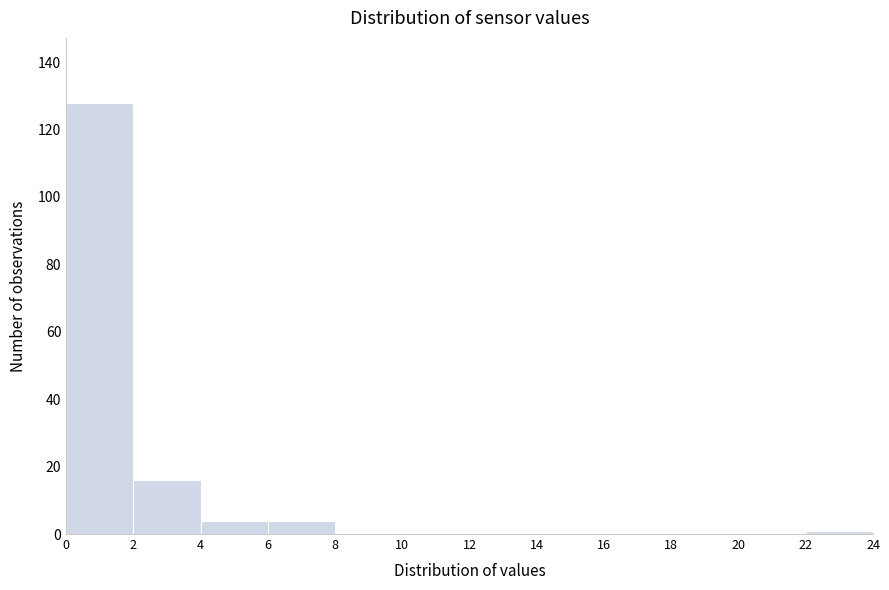

Reading left to right, transcribe this chart: for each bar, give the range it covers on the x-axis and its height. The values are not printed on the chart, so give them approximately, as read against the axis.

0 to 2: 128
2 to 4: 16
4 to 6: 4
6 to 8: 4
8 to 10: 0
10 to 12: 0
12 to 14: 0
14 to 16: 0
16 to 18: 0
18 to 20: 0
20 to 22: 0
22 to 24: under 2